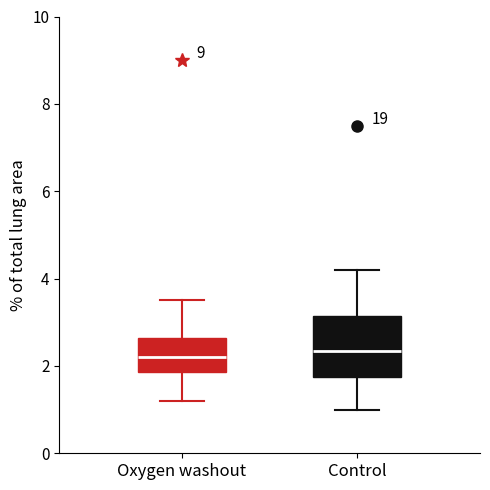

Reading left to right, transcribe this box plot: for each box, give where its median line is, the range the box spans, and where its two whiskers end, as read against the y-axis. The values are not printed on the chart, so give them approximately, as read against the axis.

Oxygen washout: median 2.2, box 1.8 to 2.6, whiskers 1.2 to 3.6
Control: median 2.4, box 1.8 to 3.2, whiskers 1.0 to 4.2